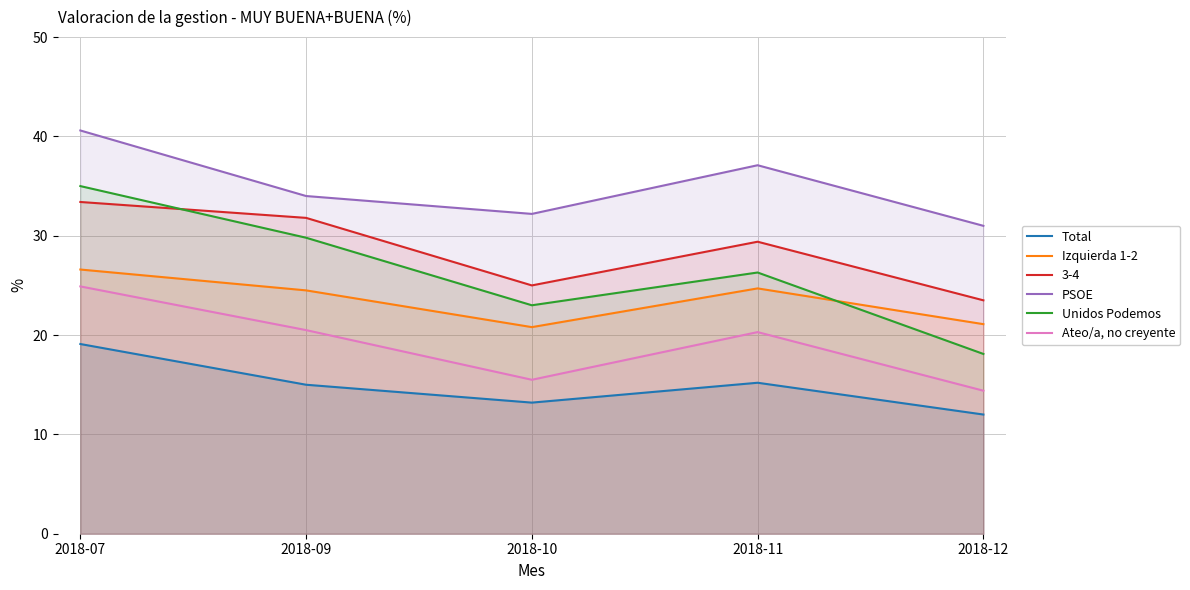

Rank the categories by Izquierda 1-2 value from lowest to highest.

2018-10, 2018-12, 2018-09, 2018-11, 2018-07